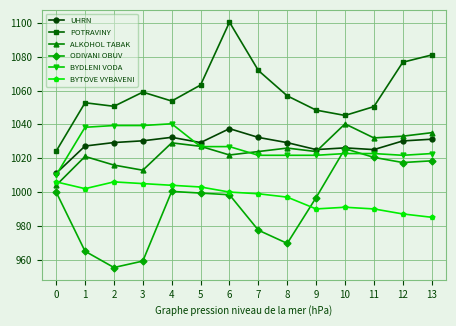

What are all the series names shown in the legend?

UHRN, POTRAVINY, ALKOHOL TABAK, ODIVANI OBUV, BYDLENI VODA, BYTOVE VYBAVENI